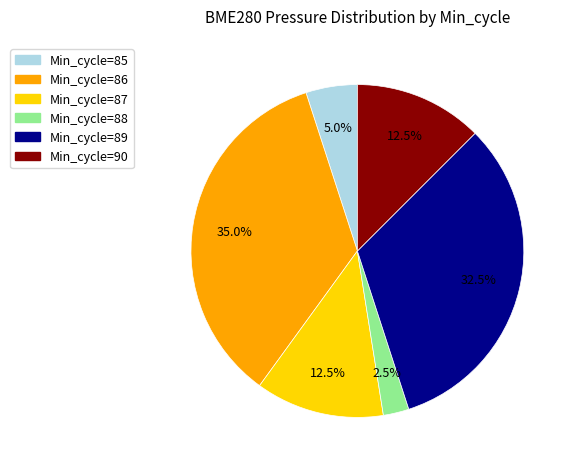

Which slice is the smallest?

Min_cycle=88